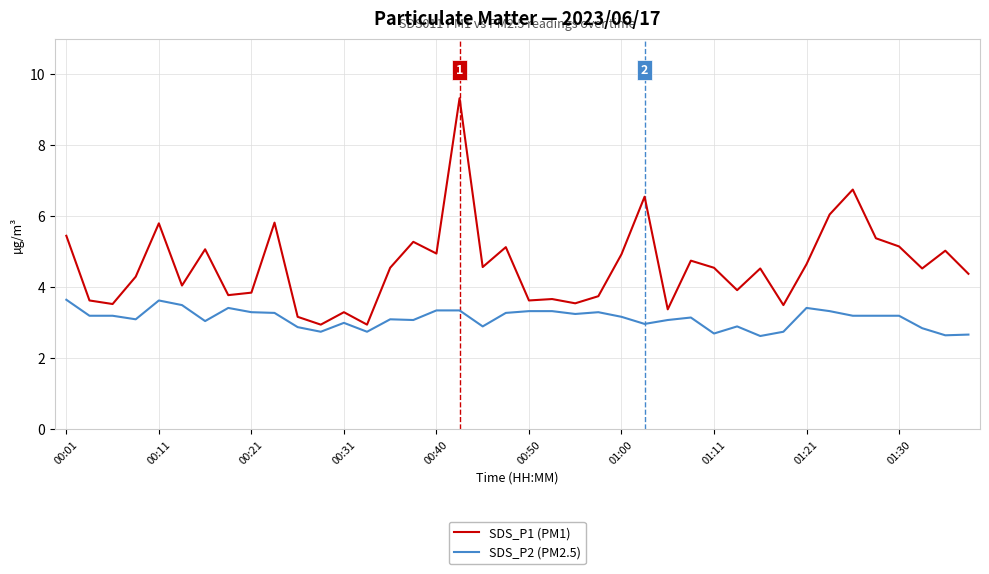

What is the difference between the maximum and minimum values in the SDS_P2 (PM2.5) series?

1.0